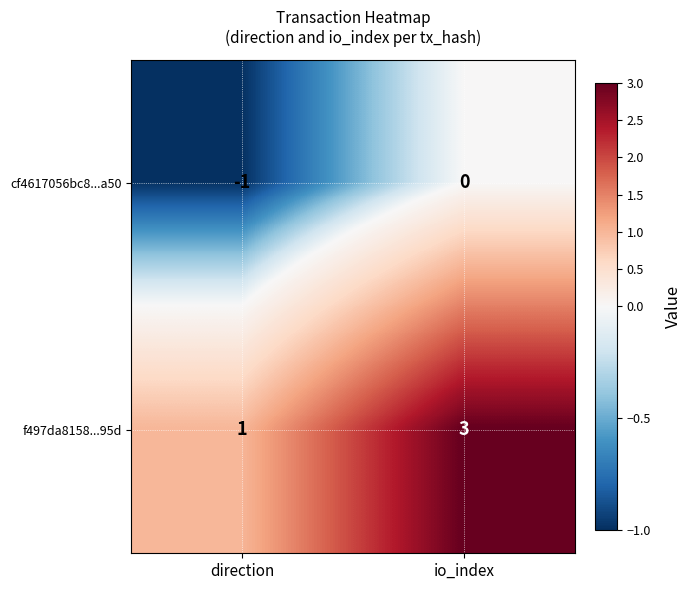

Which series has the largest total across all categories?

f497da8158...95d